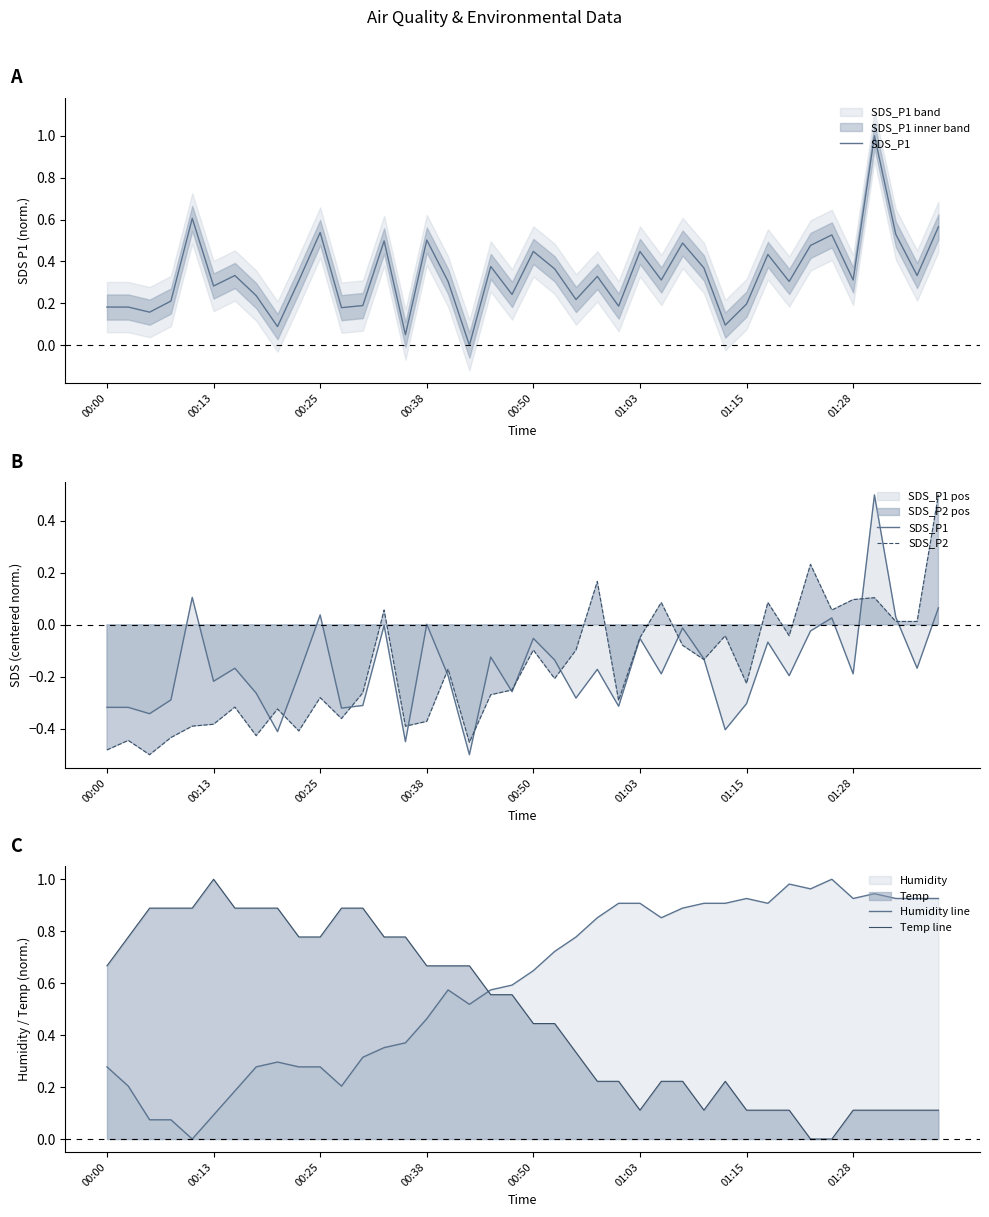

At how many categories does at least one series exceed 0?

40